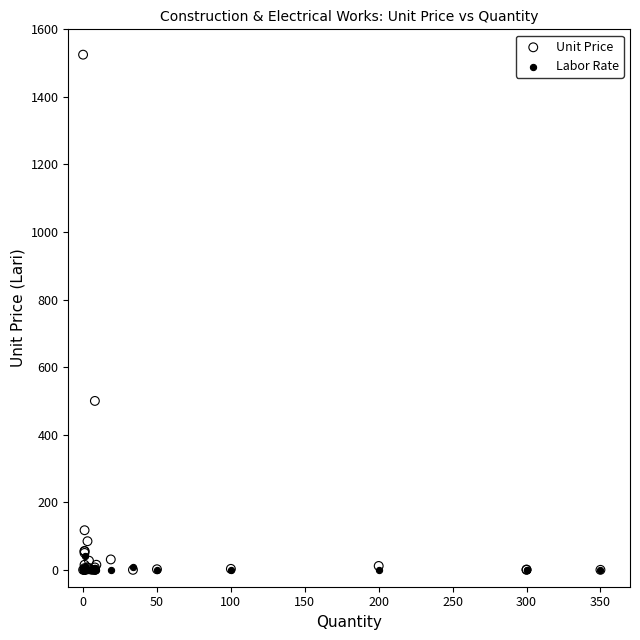

What are all the series names shown in the legend?

Unit Price, Labor Rate